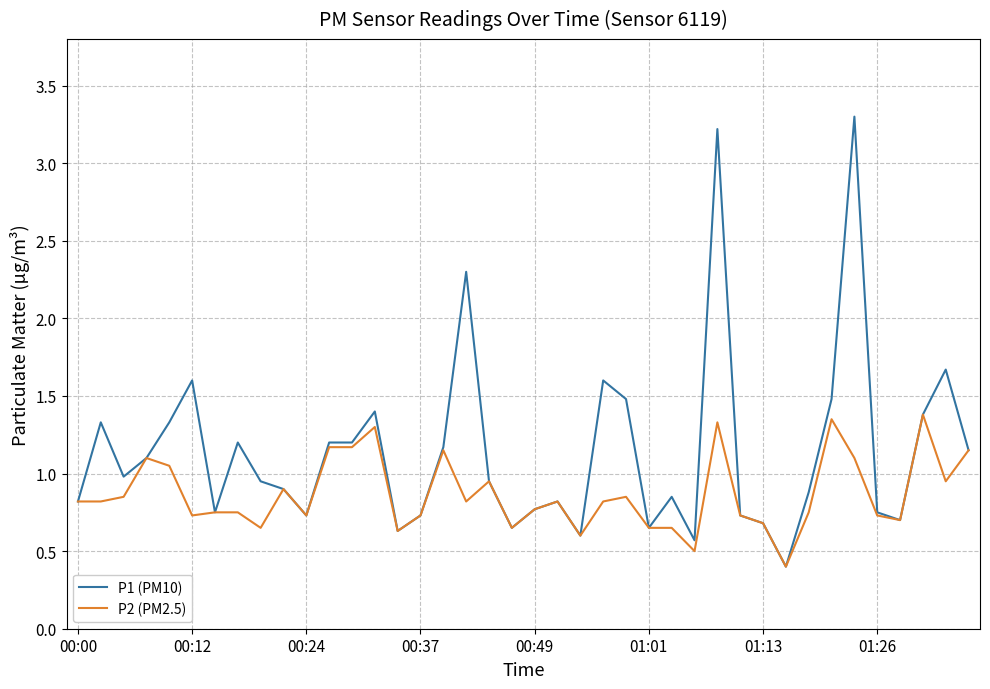

Which series has the largest total across all categories?

P1 (PM10)